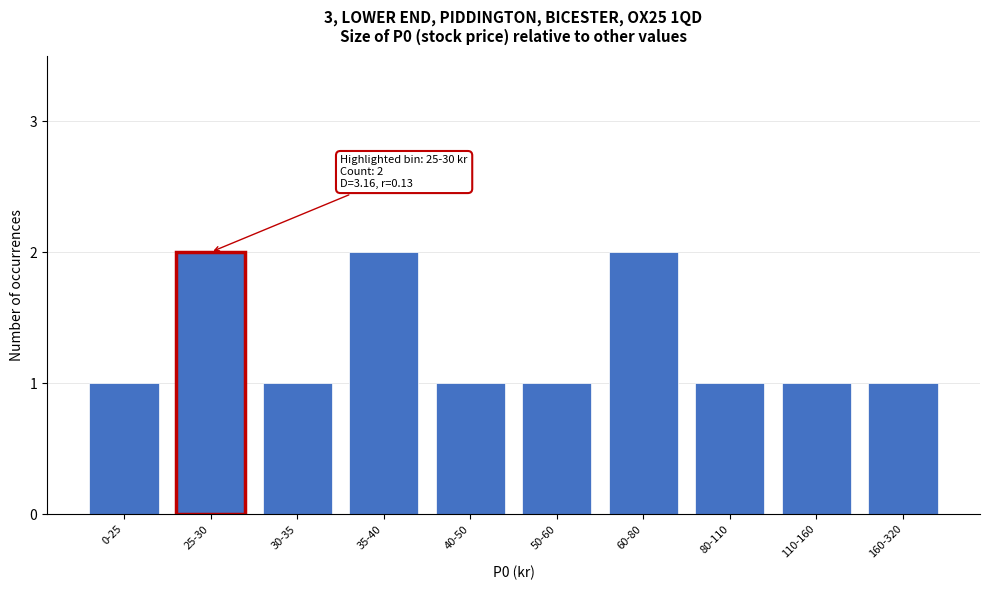

Reading right to left, what are all the values shown in this chart?

160-320=1	110-160=1	80-110=1	60-80=2	50-60=1	40-50=1	35-40=2	30-35=1	25-30=2	0-25=1